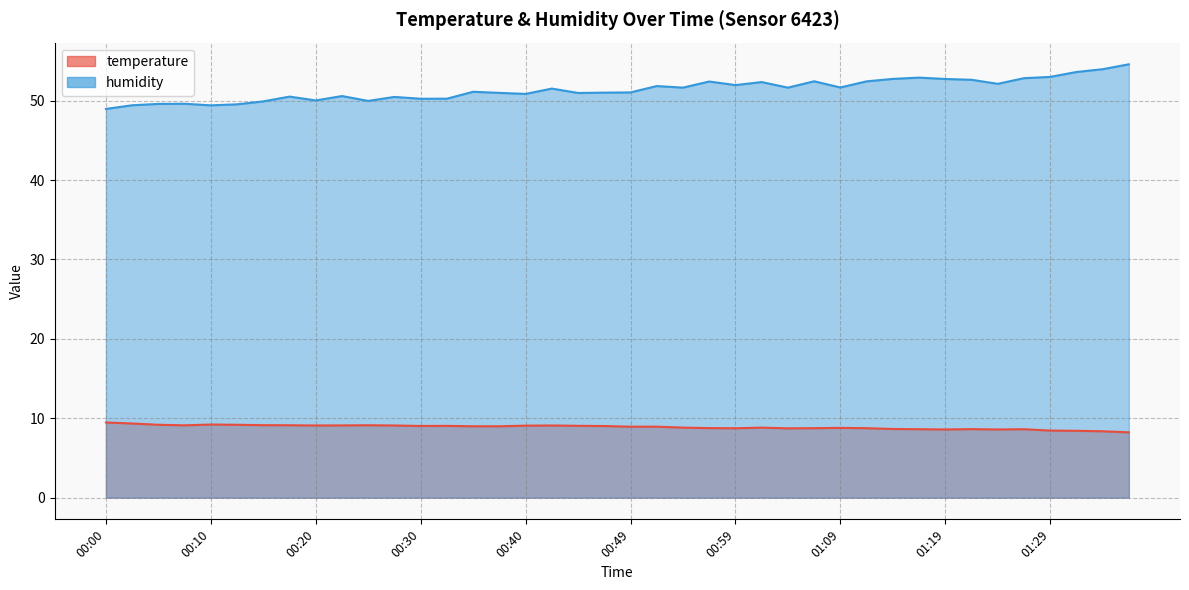

What is the minimum value shown in the chart?

8.2